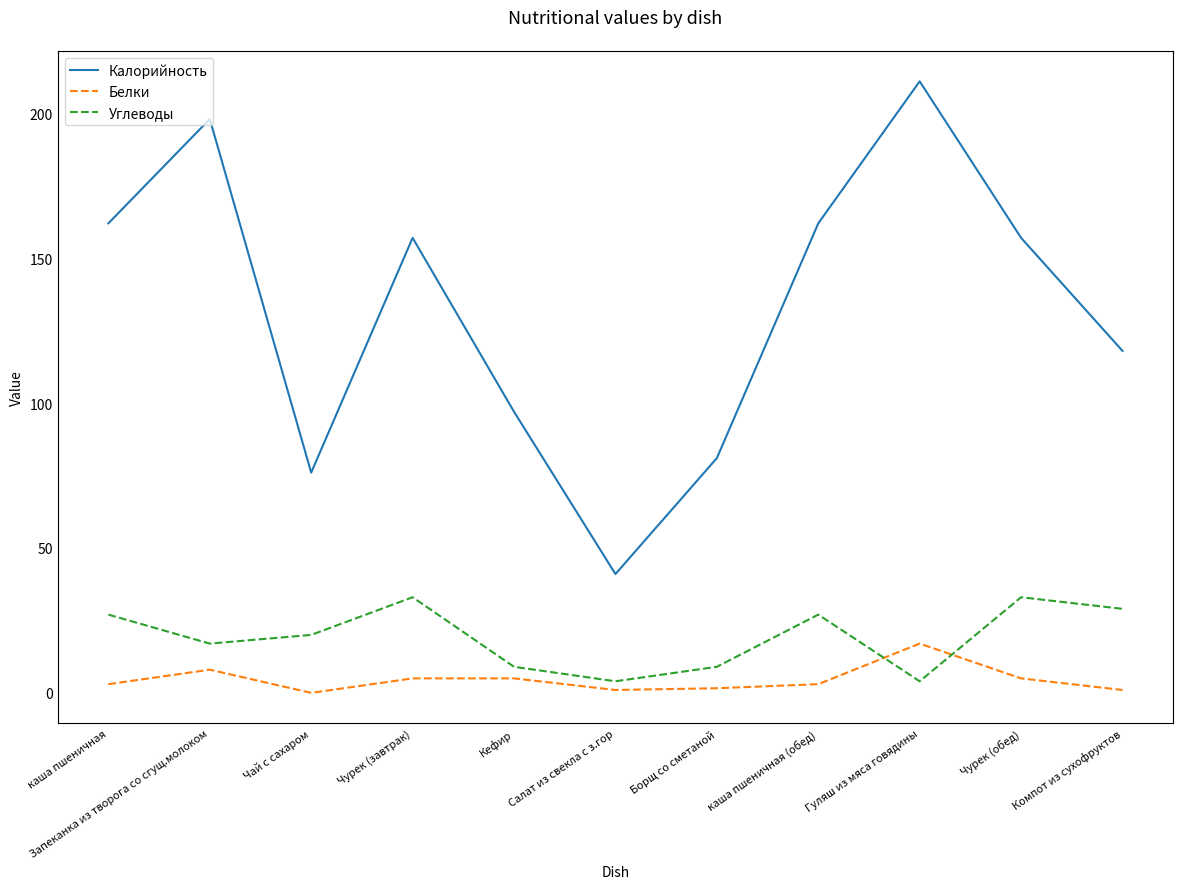

The value of Калорийность at Чурек (обед) is 157.0. True or false?

True